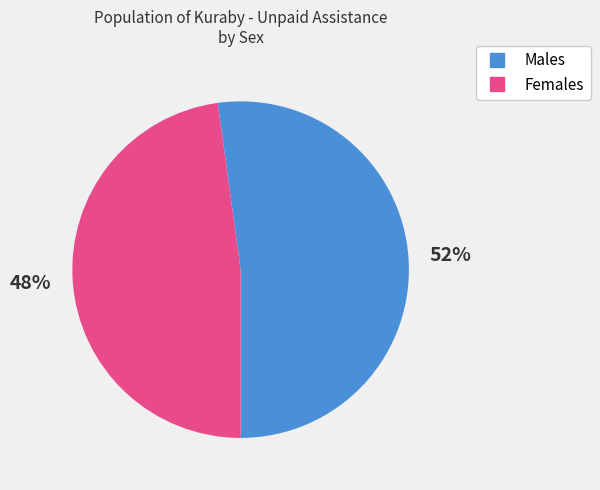

Which has a higher value, Males or Females?

Males